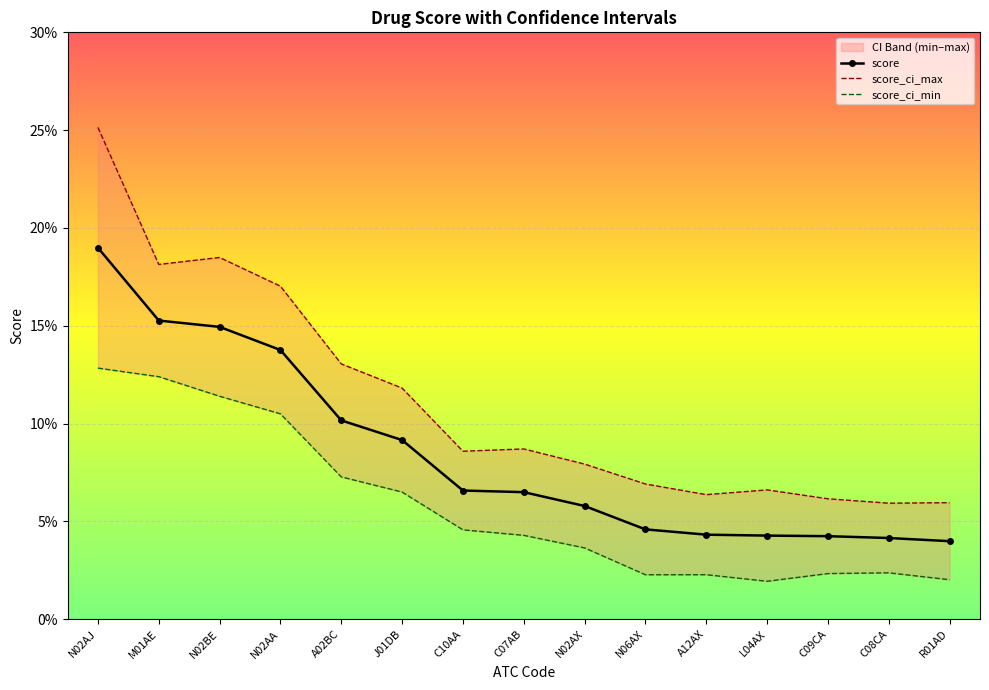

At which label does score_ci_min reach its minimum?

L04AX